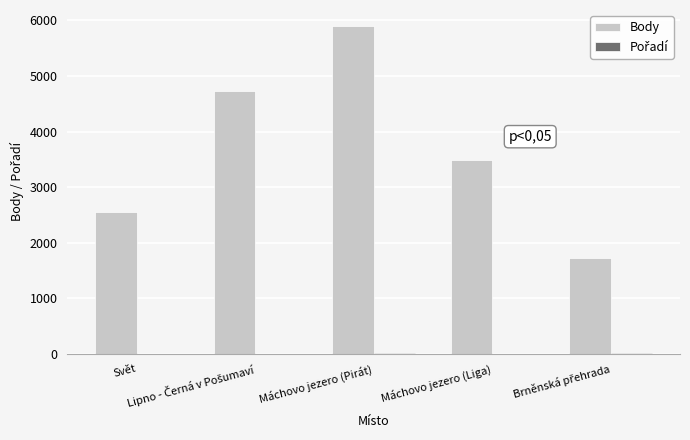

How many distinct data groups are displayed?

2